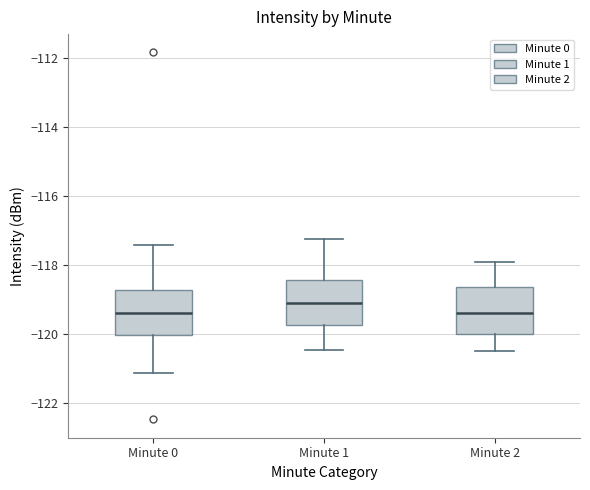

Which box's median line is the highest?

Minute 1